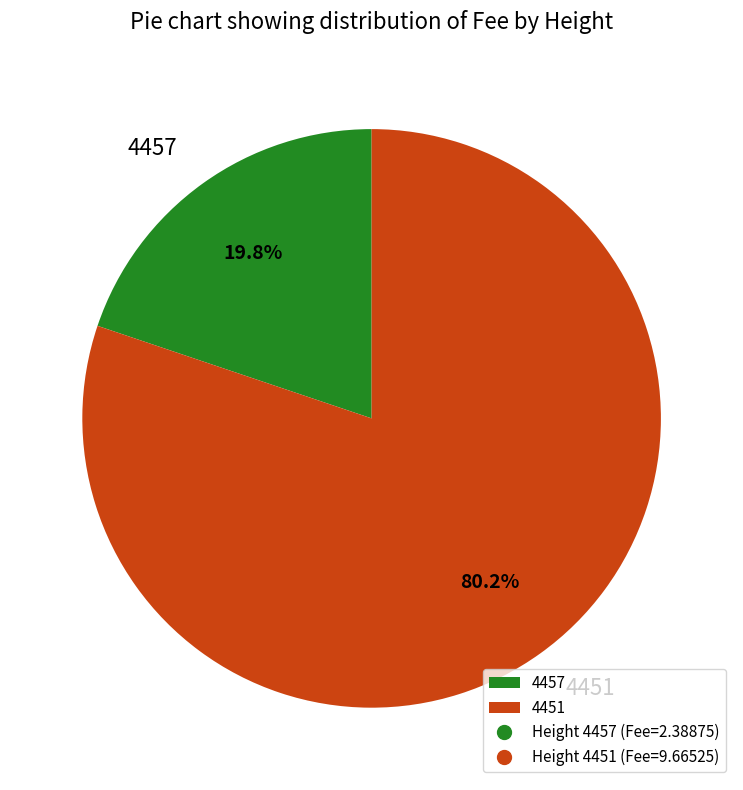

To the nearest percent, what is the combined percentage of 4457 and 4451?

100%